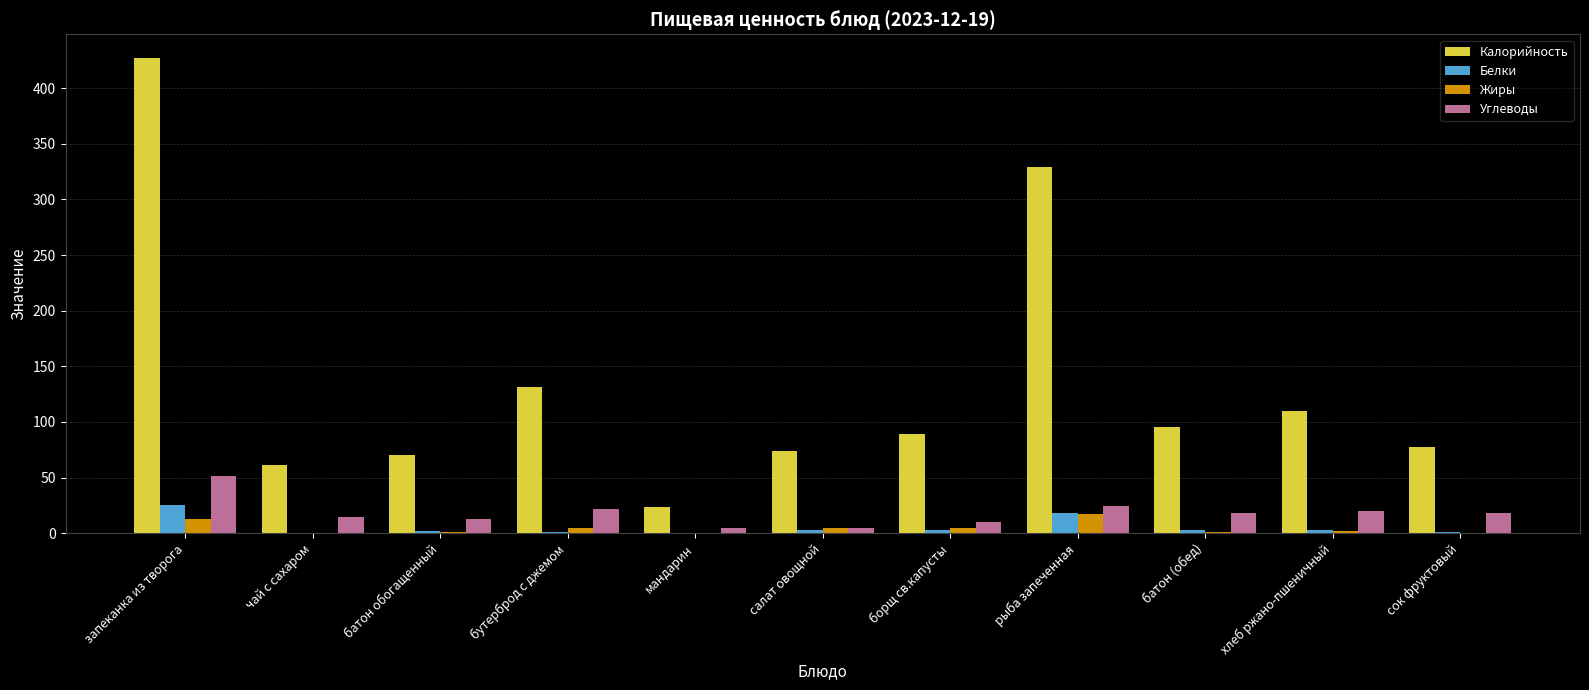

How many data points does each series have?

11